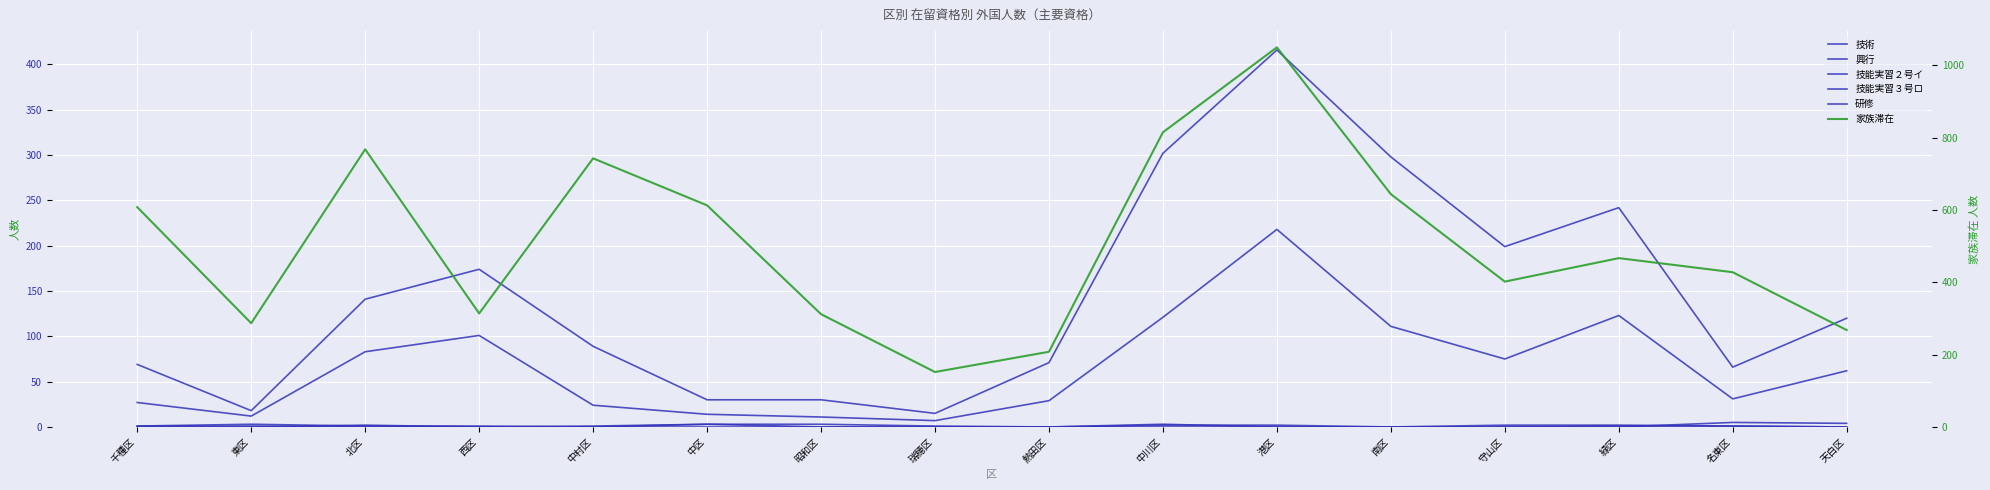

What is the difference between the 技術 values at 千種区 and 中川区?

1